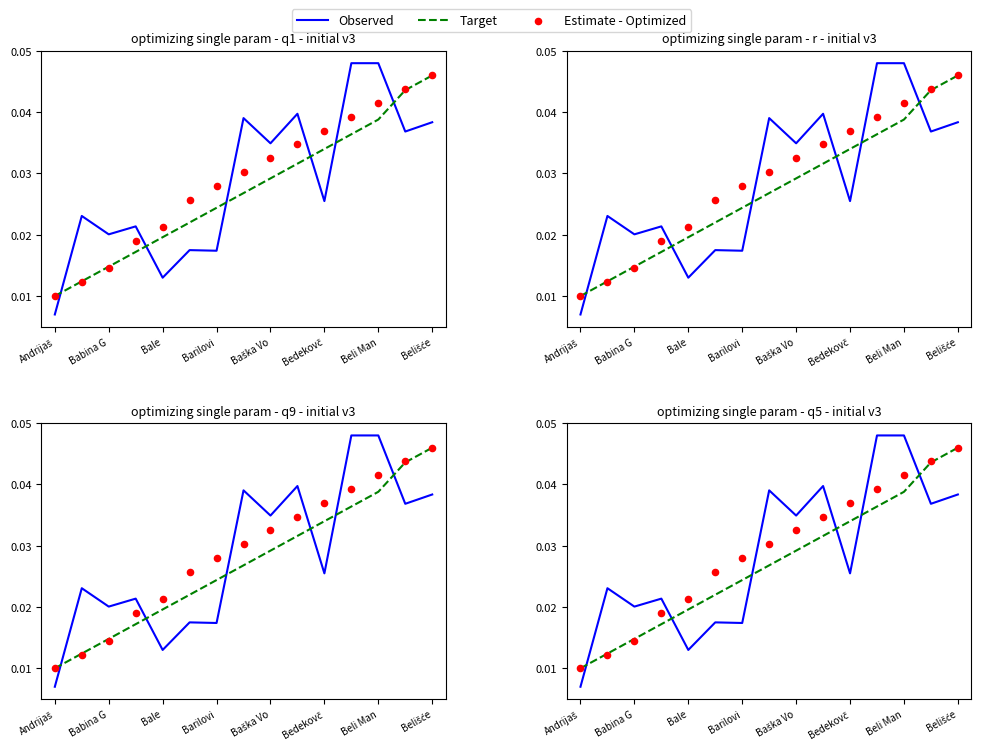

Which series reaches the minimum Y coordinate?

Observed